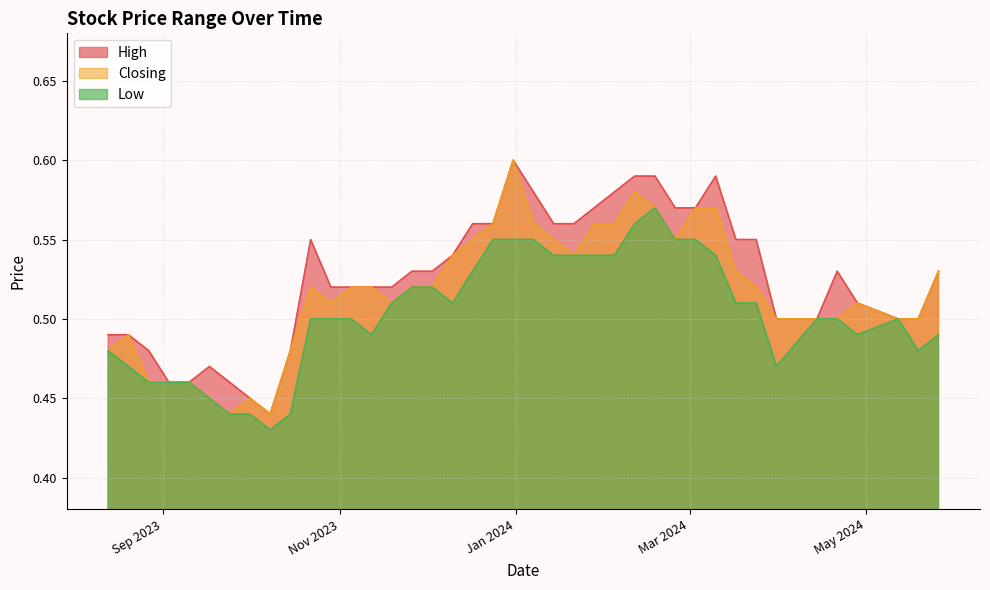

What is the average value of the High series?

0.5